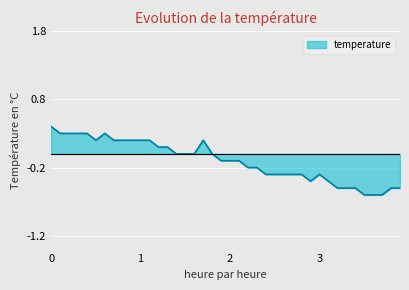

What is the difference between the maximum and minimum values?

1.0